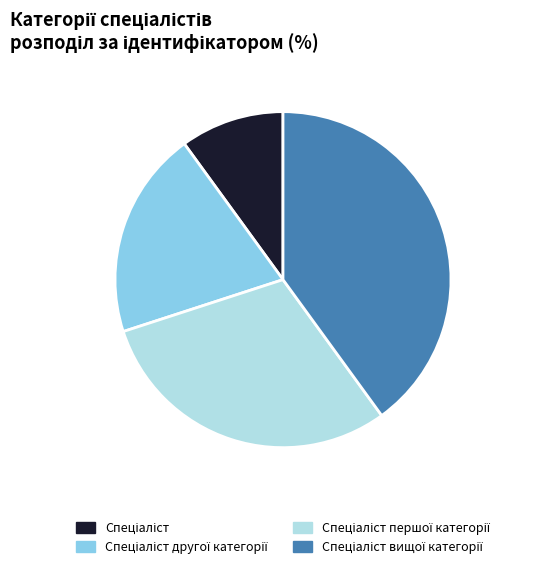

Is there any slice that represents more than half of the pie?

No